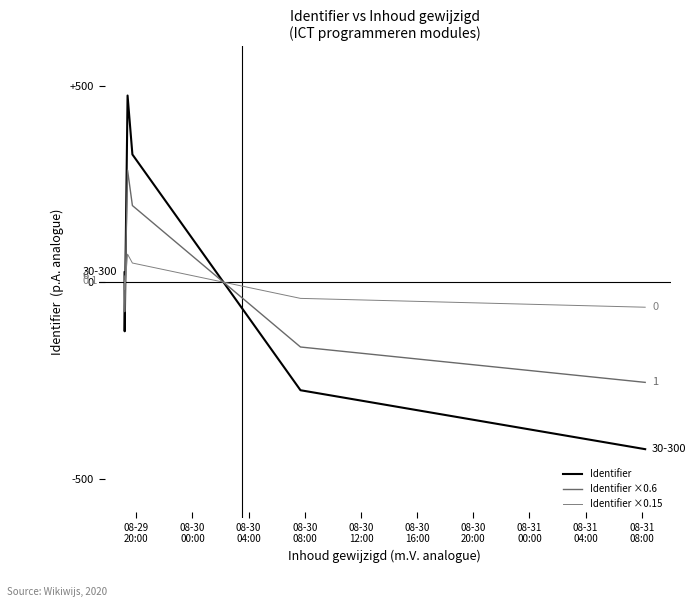

Between which two adjacent categories do Identifier and Identifier ×0.15 first intersect?

08-29
20:00 and 08-30
00:00